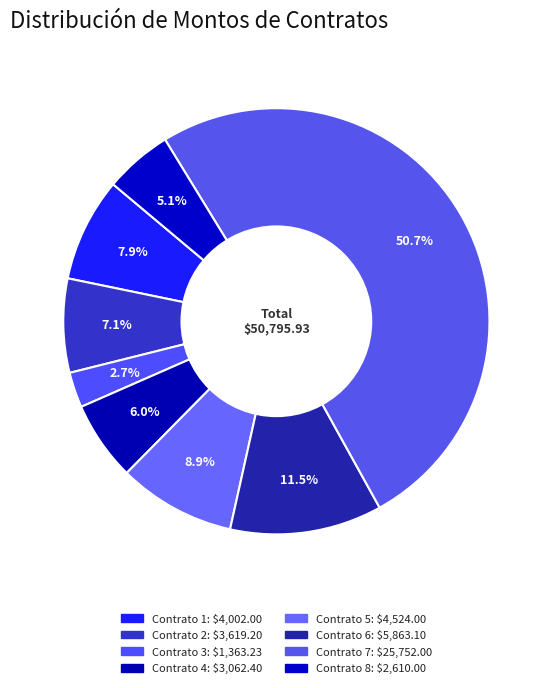

Is the sum of Contrato 7 and Contrato 2 greater than half?

Yes